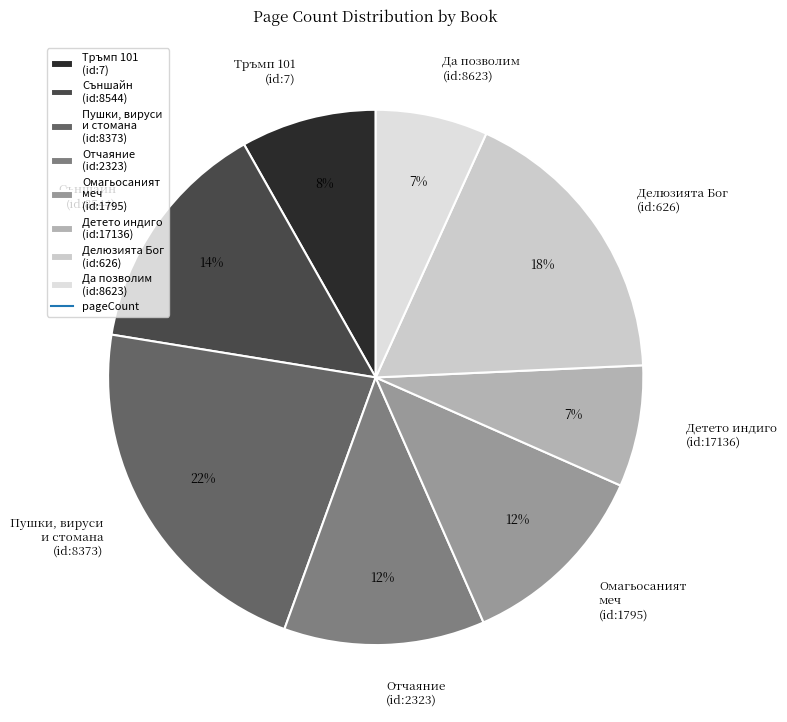

What is the largest slice in the pie chart?

Пушки, вируси и стомана (id:8373)